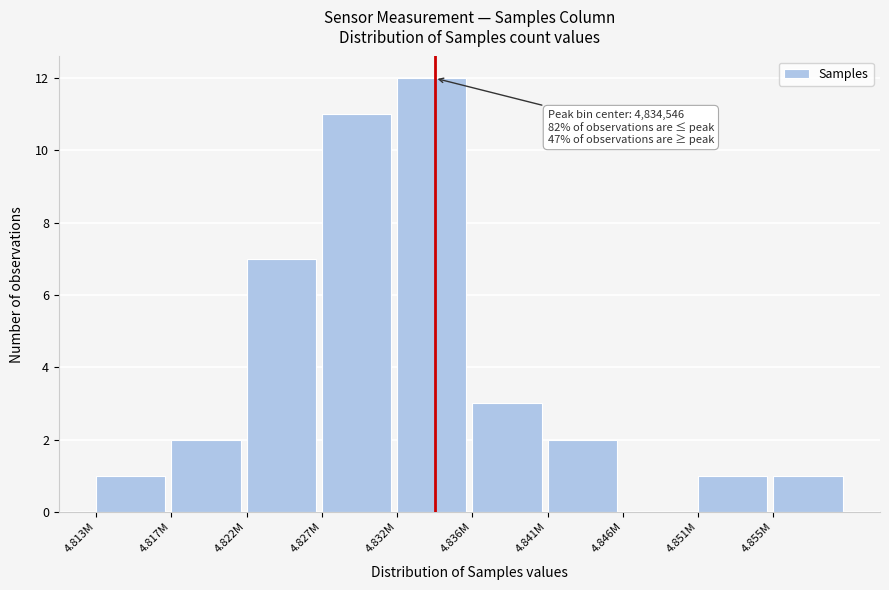

Reading right to left, what are all the values shown in this chart?

4.855M=1	4.851M=1	4.846M=0	4.841M=2	4.836M=3	4.832M=12	4.827M=11	4.822M=7	4.817M=2	4.813M=1